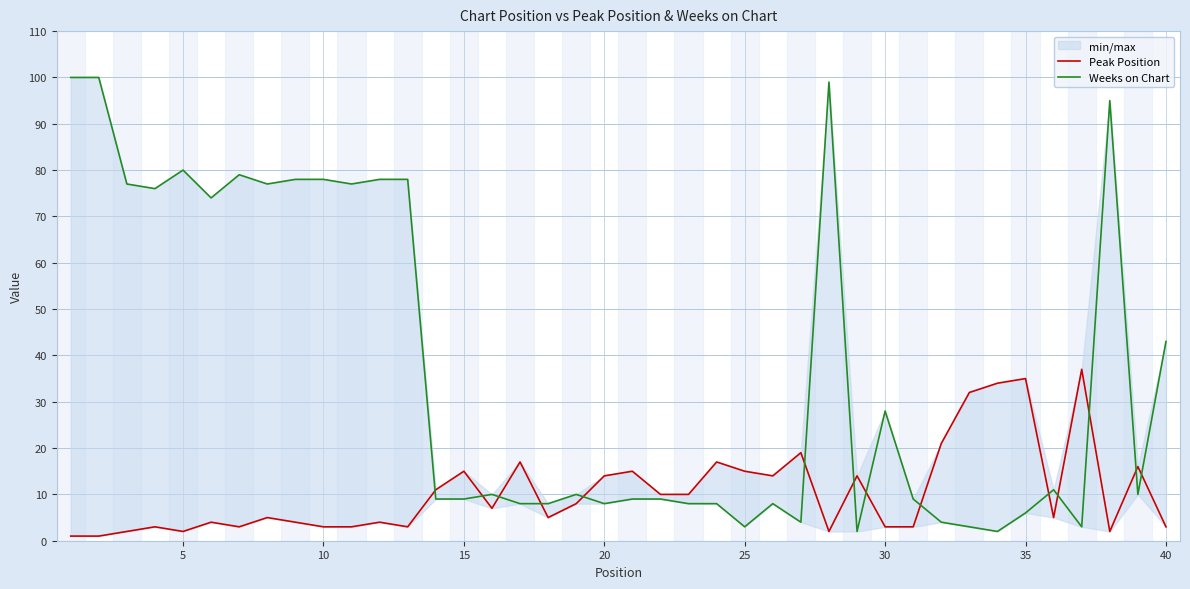

How many intersections are there between Peak Position and Weeks on Chart?

14